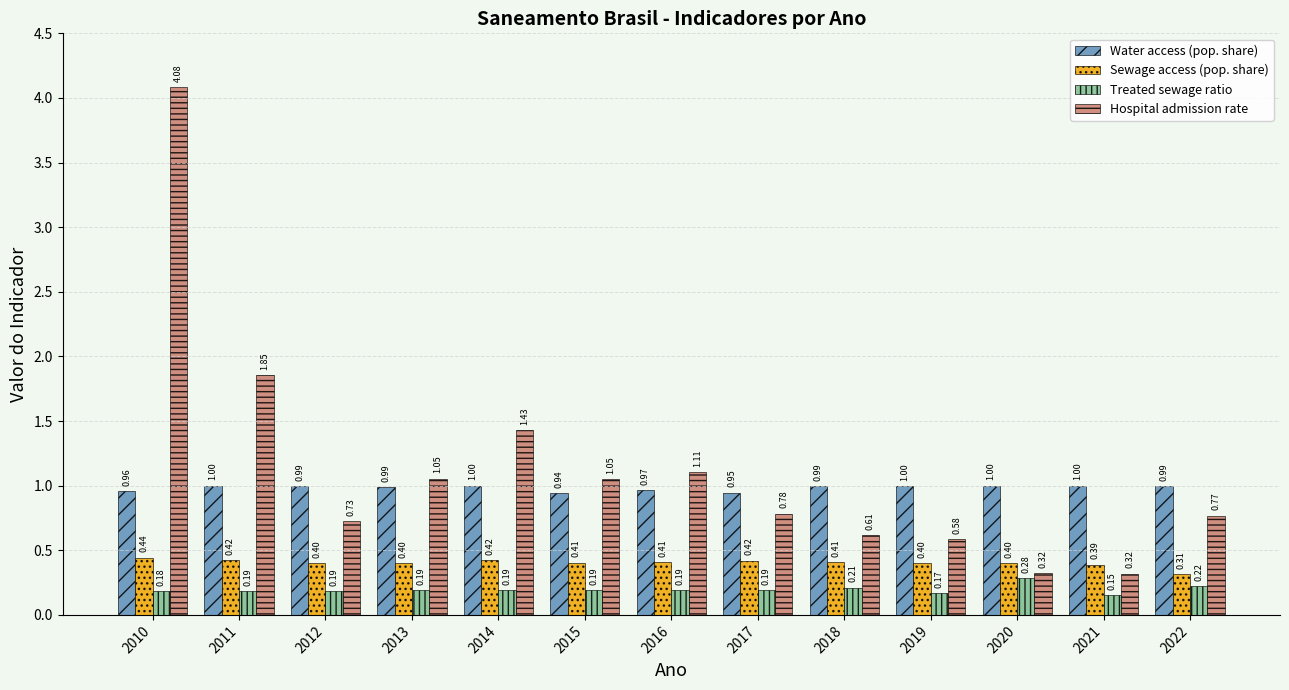

What are all the series names shown in the legend?

Water access (pop. share), Sewage access (pop. share), Treated sewage ratio, Hospital admission rate